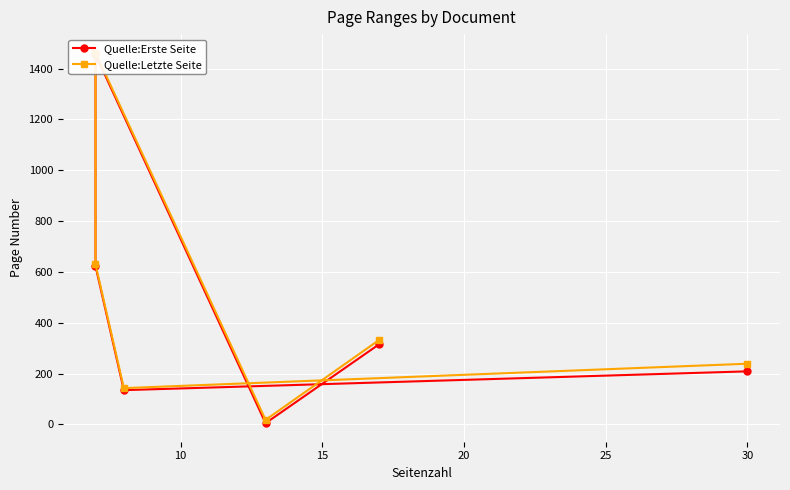

How many data points in Quelle:Letzte Seite are above 332?

2